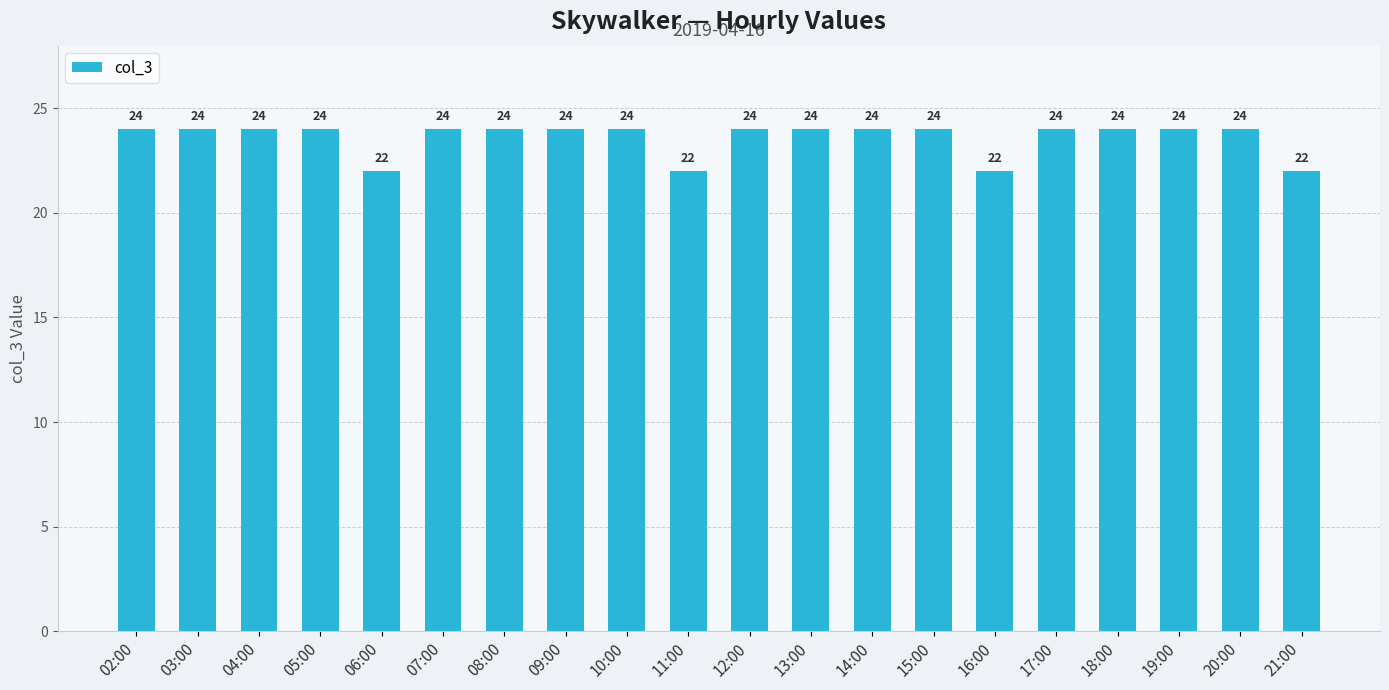

Reading right to left, transcribe all the data shown in this chart.

22	24	24	24	24	22	24	24	24	24	22	24	24	24	24	22	24	24	24	24